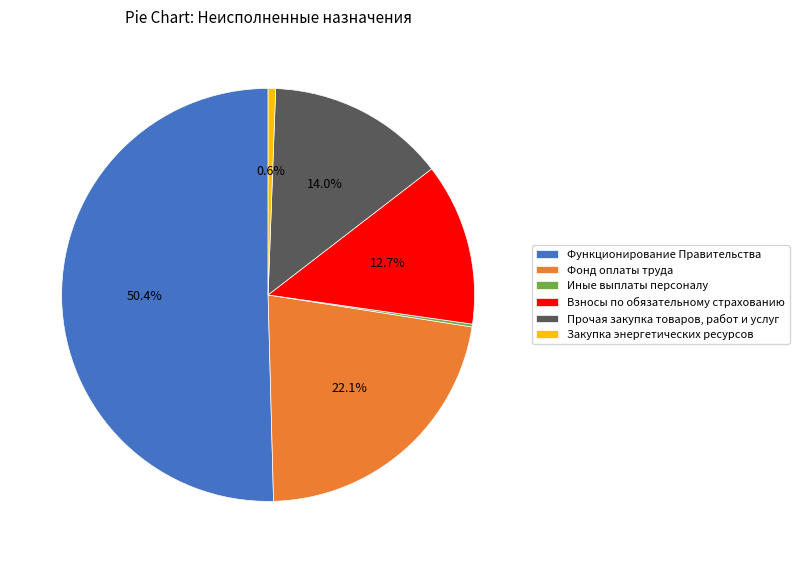

The Закупка энергетических ресурсов slice represents 7% of the pie. True or false?

False